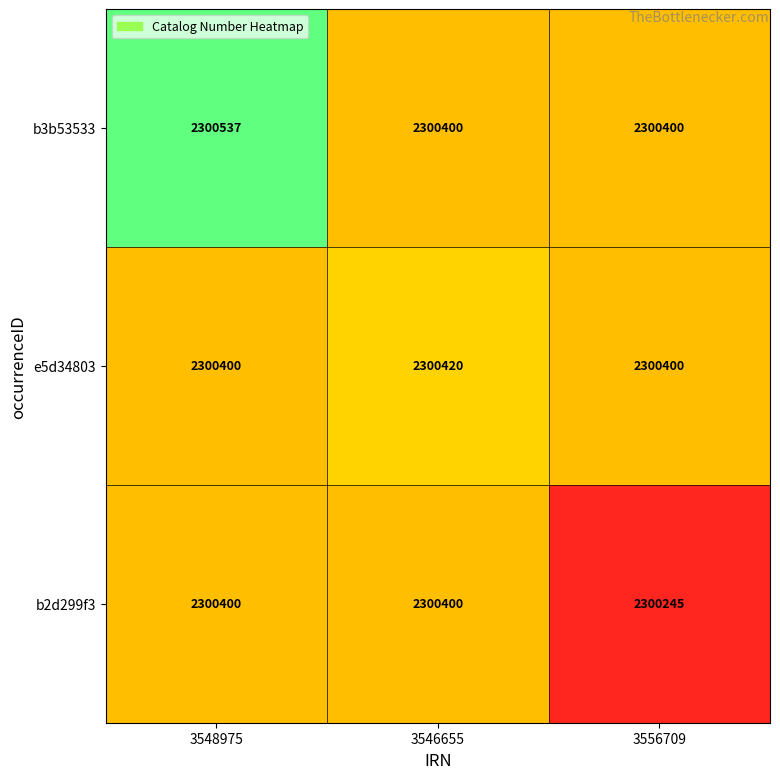

What is the smallest value displayed?

2300245